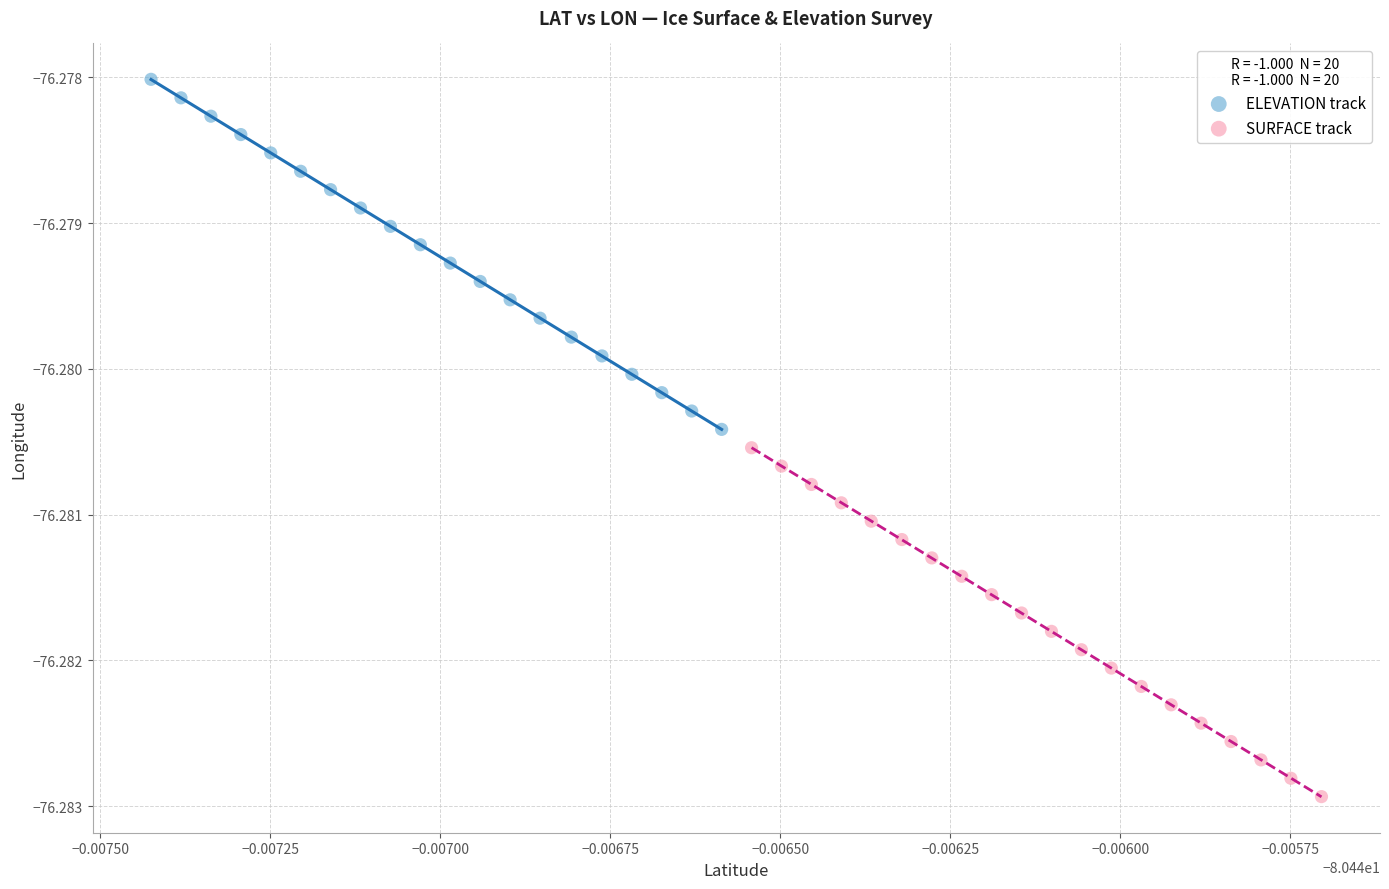

Which series has the largest Y range (max minus min)?

ELEVATION track